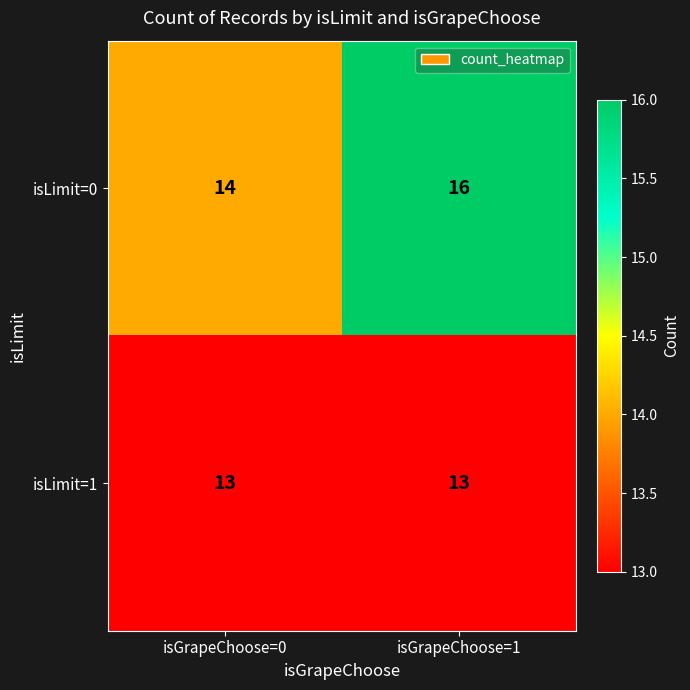

Which label corresponds to the largest value in the chart?

isGrapeChoose=1